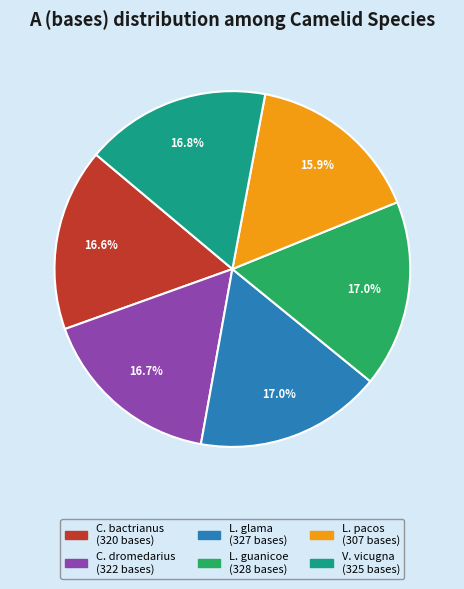

Is there a majority slice in this chart?

No